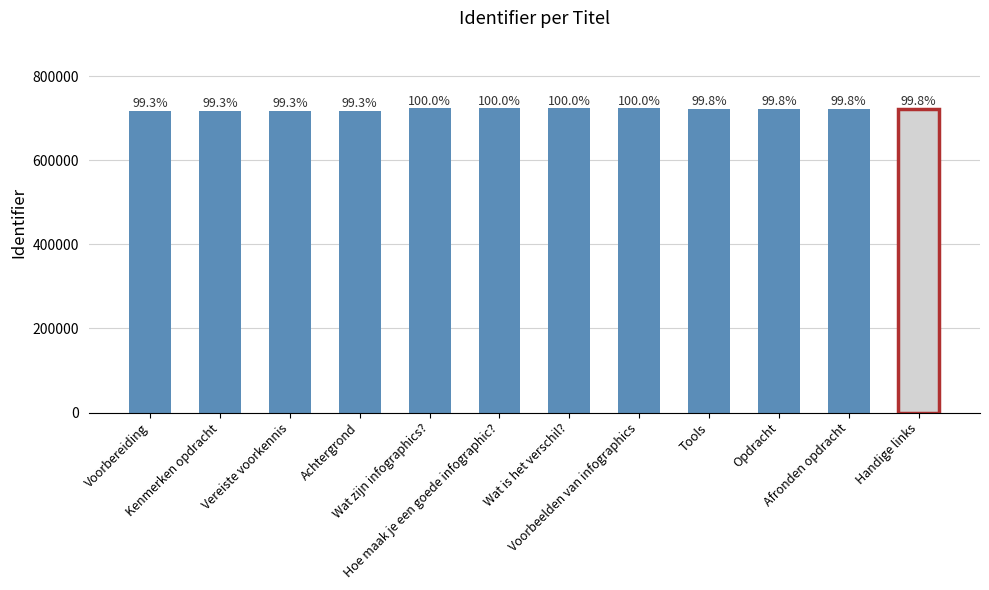

Reading left to right, list all the values displayed in this chart.

Voorbereiding=718203	Kenmerken opdracht=718204	Vereiste voorkennis=718206	Achtergrond=718208	Wat zijn infographics?=723330	Hoe maak je een goede infographic?=723343	Wat is het verschil?=723359	Voorbeelden van infographics=723344	Tools=722174	Opdracht=722176	Afronden opdracht=722178	Handige links=722180